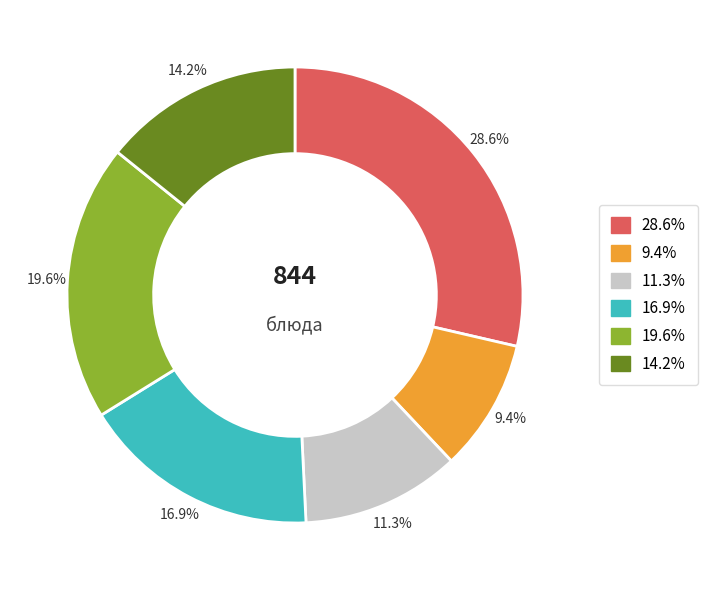

Is there any slice that represents more than half of the pie?

No